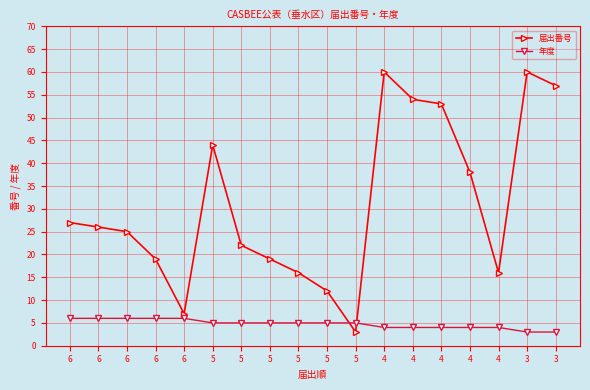

List the series in order of their peak value, lowest first.

年度, 届出番号